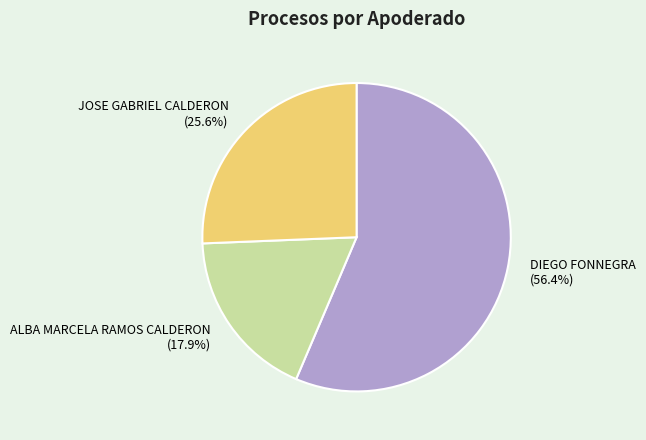

Which category has the biggest portion of the pie?

DIEGO FONNEGRA